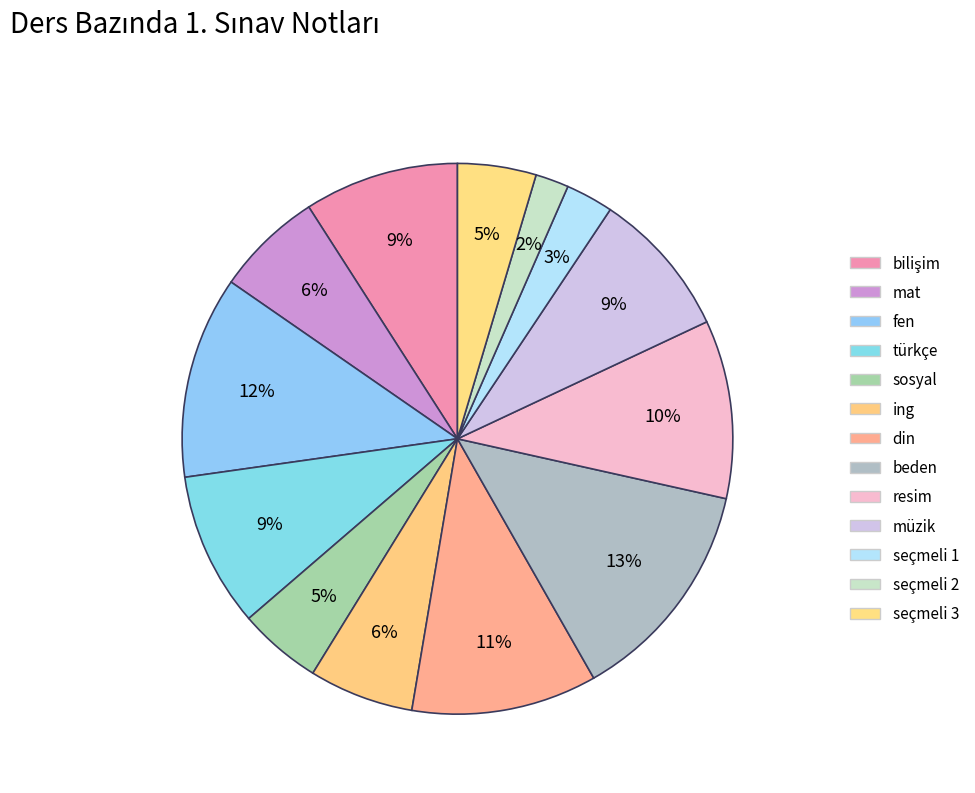

Which has a higher value, ing or seçmeli 1?

ing